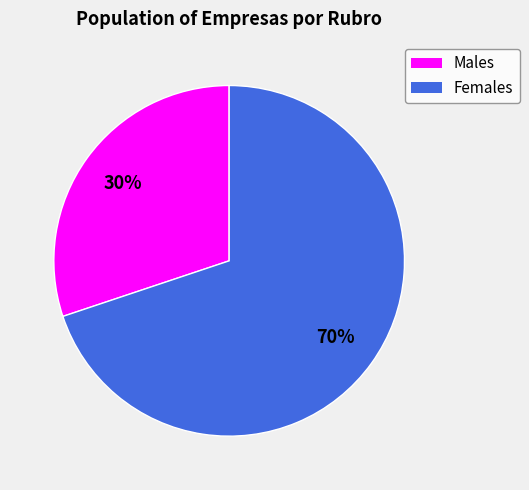

What is the ratio of the value at Females to the value at Males?

2.3